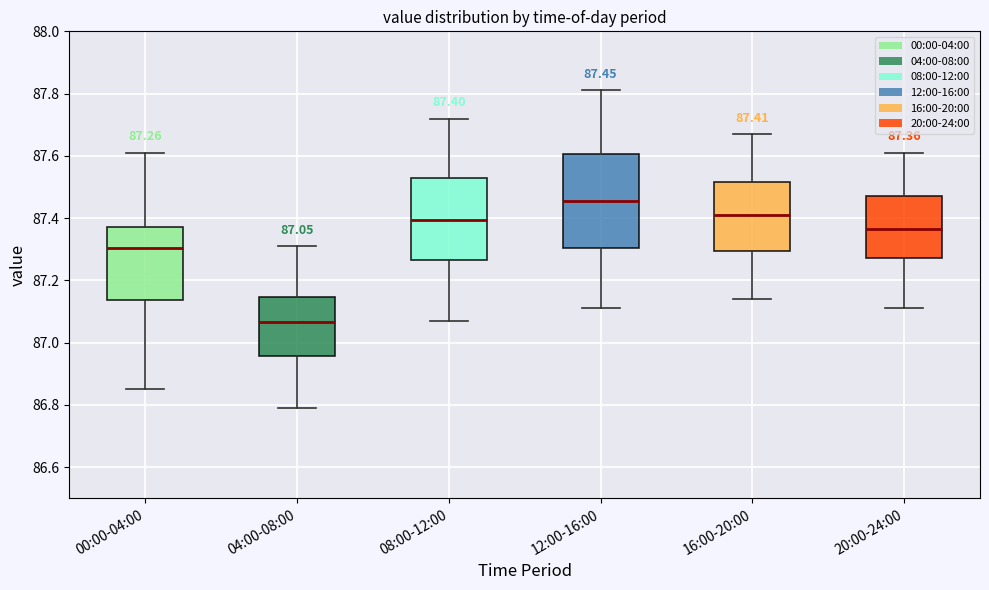

Which box is the tallest, from its lower edge to its upper edge?

12:00-16:00